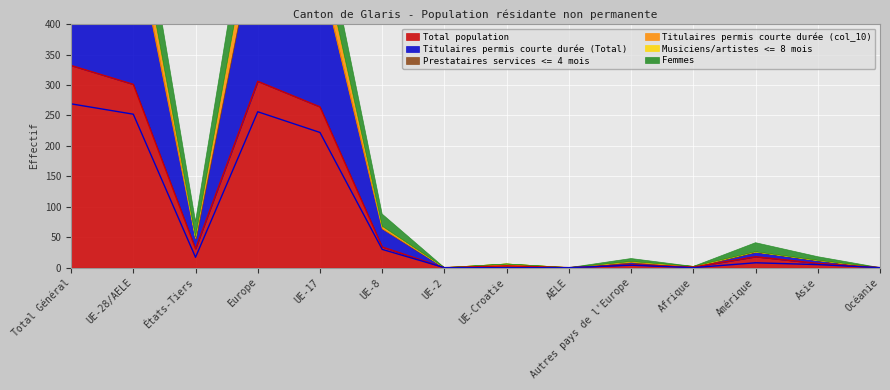

What is the spread (max minus min) of values at Amérique?

18